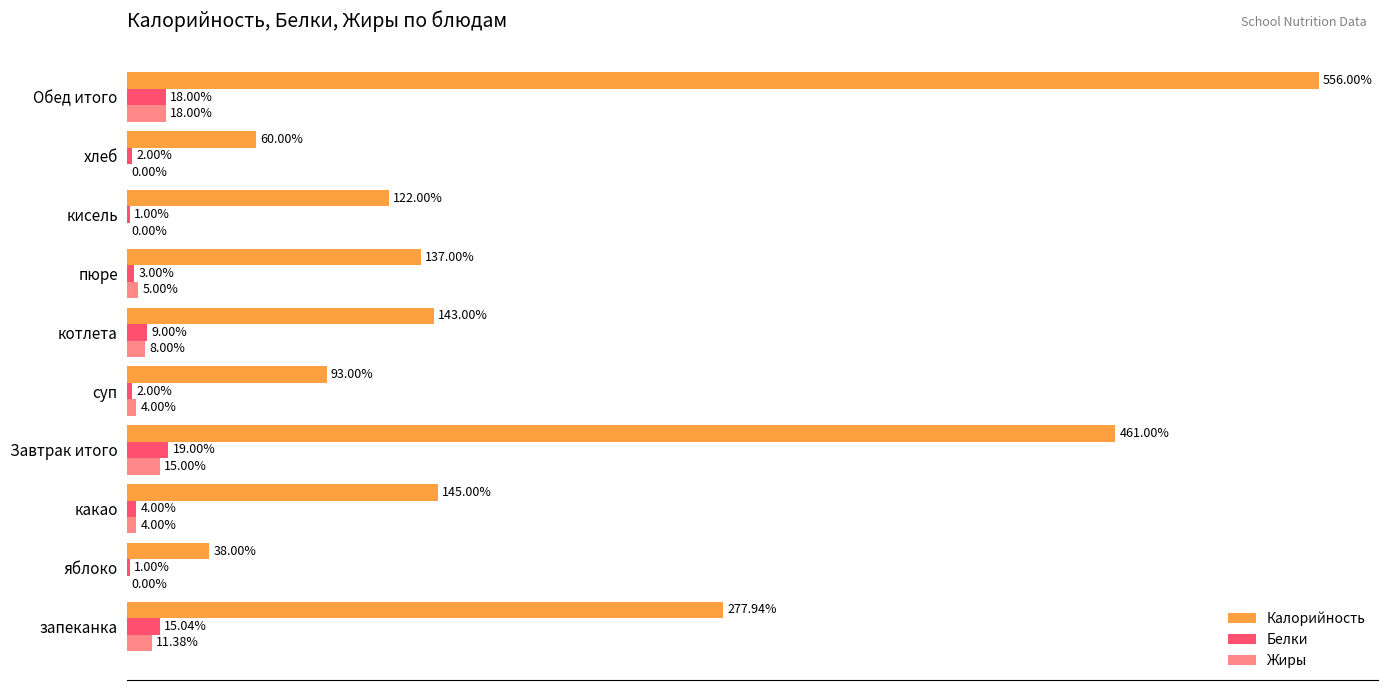

Between яблоко and кисель, which series saw the biggest shift?

Калорийность